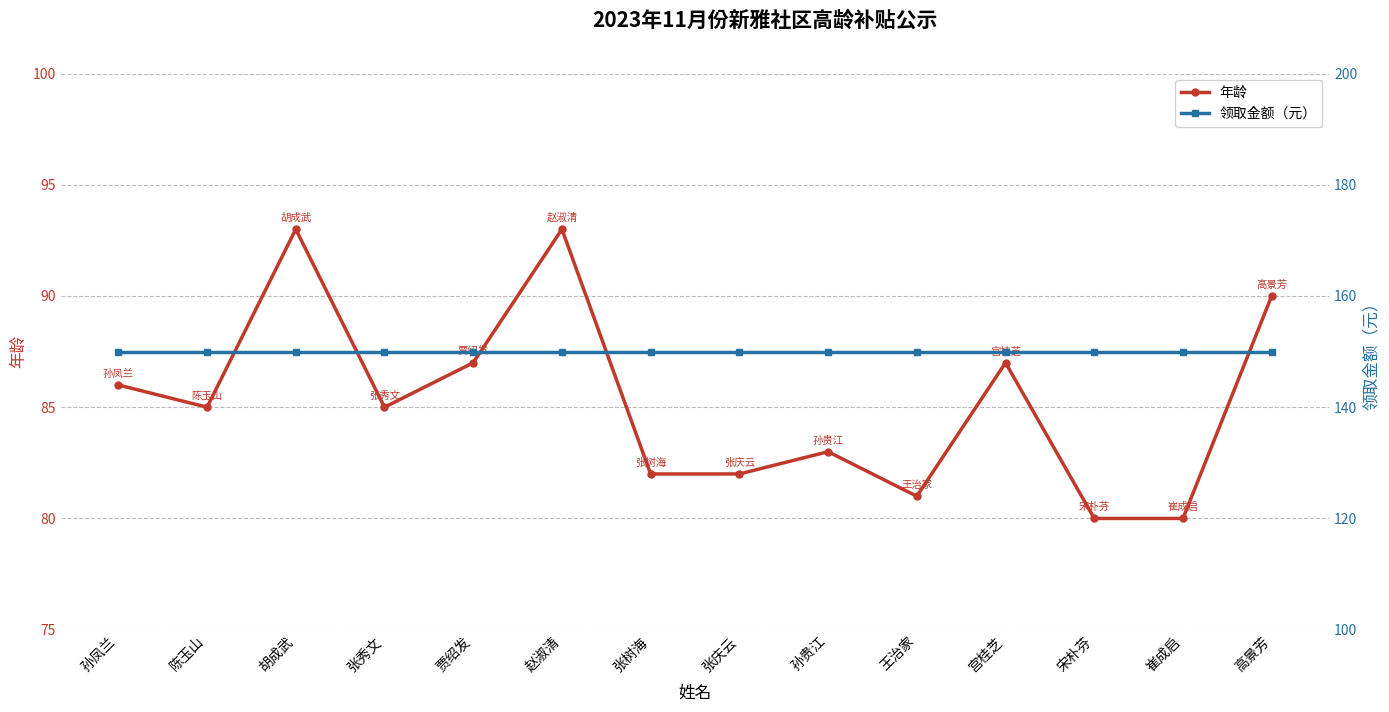

List the series in order of their peak value, lowest first.

年龄, 领取金额（元）